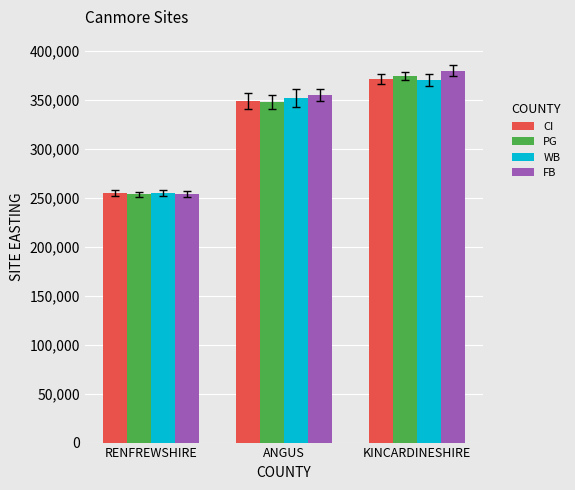

What is the approximate value of FB at RENFREWSHIRE, to the nearest 50?

254000